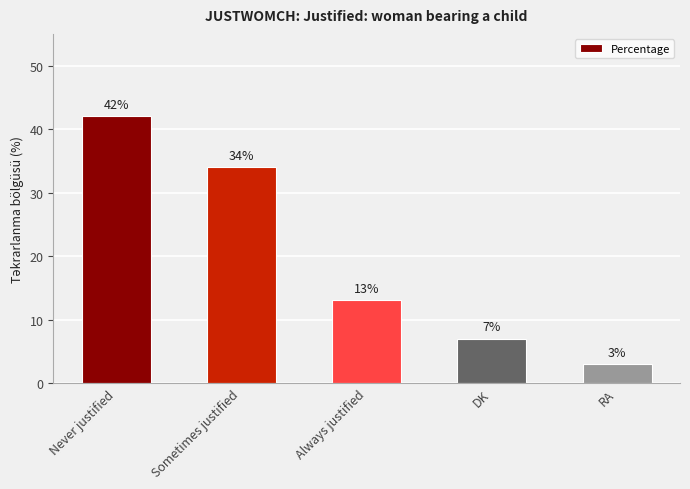

Which has a higher value, Never justified or Always justified?

Never justified